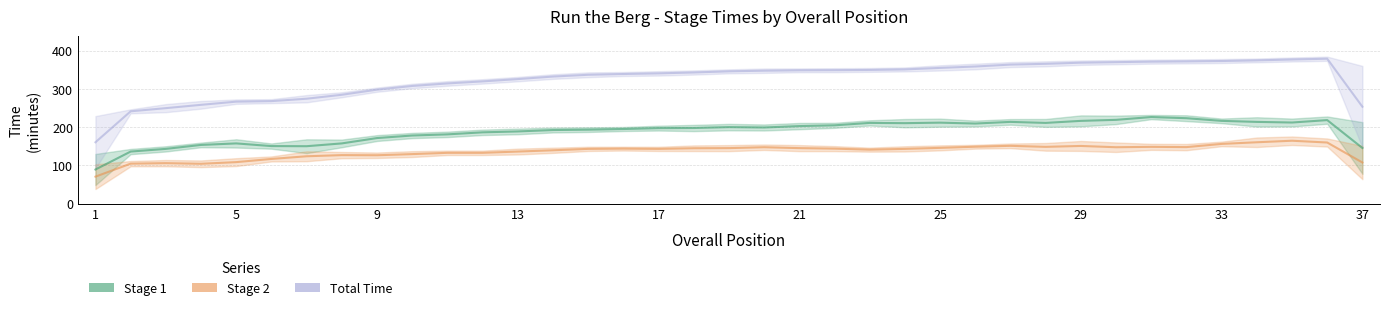

What is the highest value of the Stage 1 series?

226.7